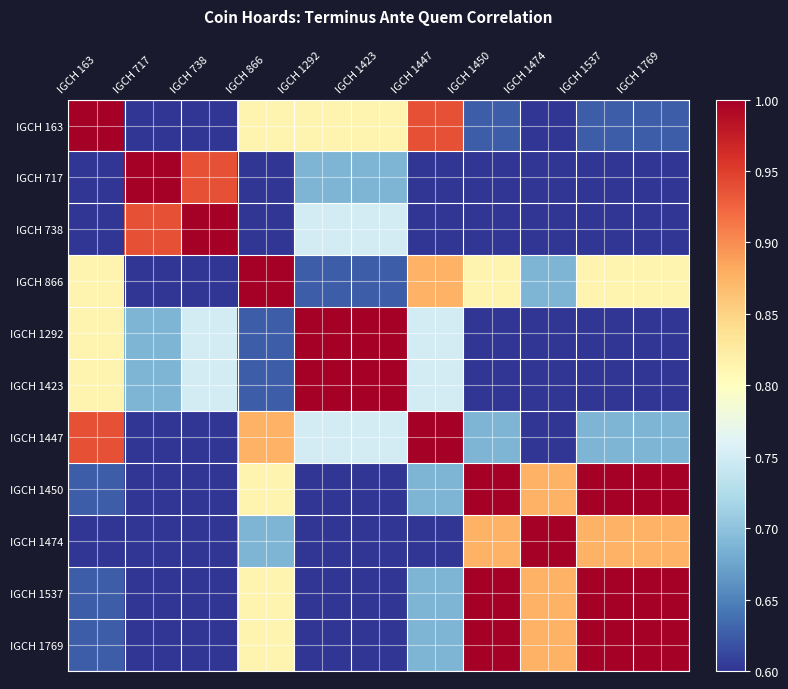

Count the number of categories in the chart.

11